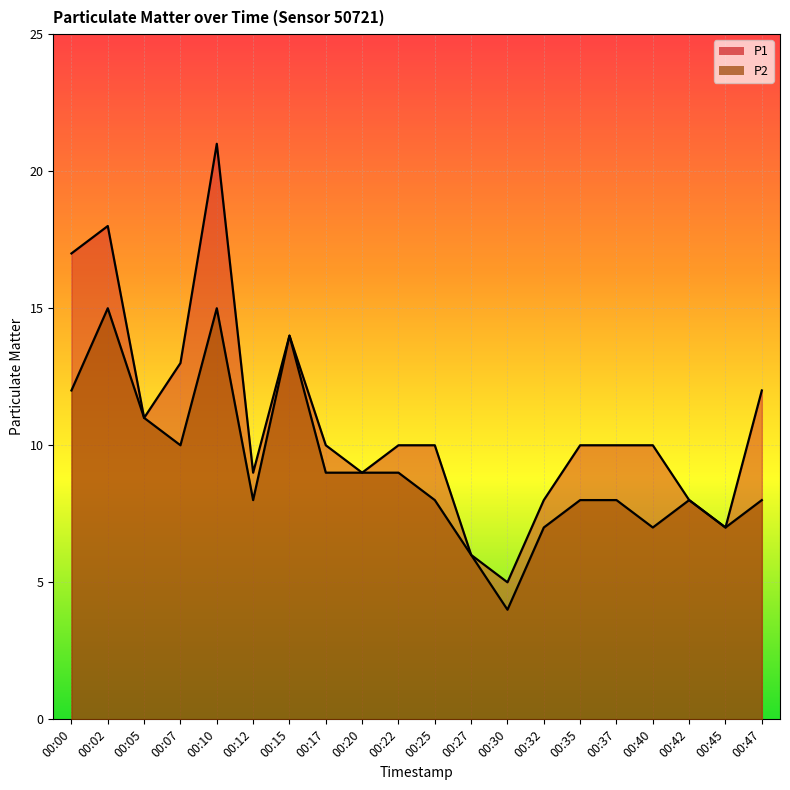

The value of P2 at 00:47 is 8. True or false?

True